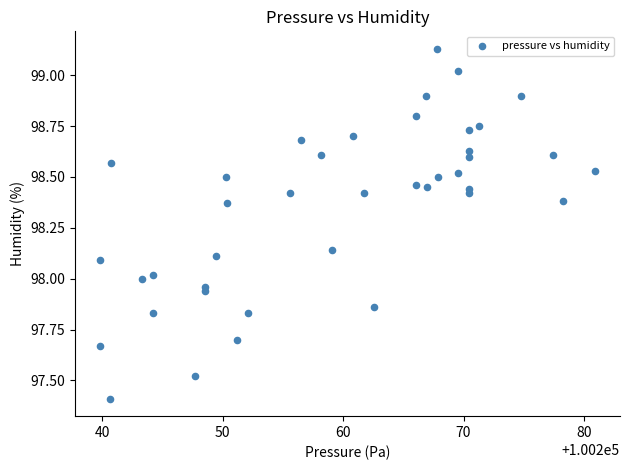

What is the range of X values (max minus min)?

41.2